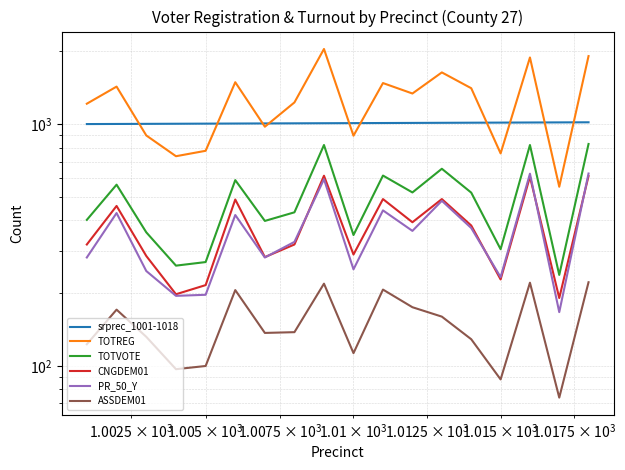

Reading right to left, transcribe all the data shown in this chart.

srprec_1001-1018: 1018	1017	1016	1015	1014	1013	1012	1011	1010	1009	1008	1007	1006	1005	1004	1003	1002	1001
TOTREG: 1912	551	1887	757	1408	1637	1339	1479	896	2046	1230	976	1491	776	737	898	1430	1215
TOTVOTE: 828	238	820	304	521	654	522	613	348	820	432	398	587	269	260	357	562	402
CNGDEM01: 610	191	606	228	381	490	393	490	289	612	318	282	488	216	198	285	459	318
PR_50_Y: 625	167	624	233	372	482	362	440	251	592	326	281	421	197	195	247	429	281
ASSDEM01: 222	74	221	88	129	160	175	207	113	219	138	137	206	100	97	132	171	123